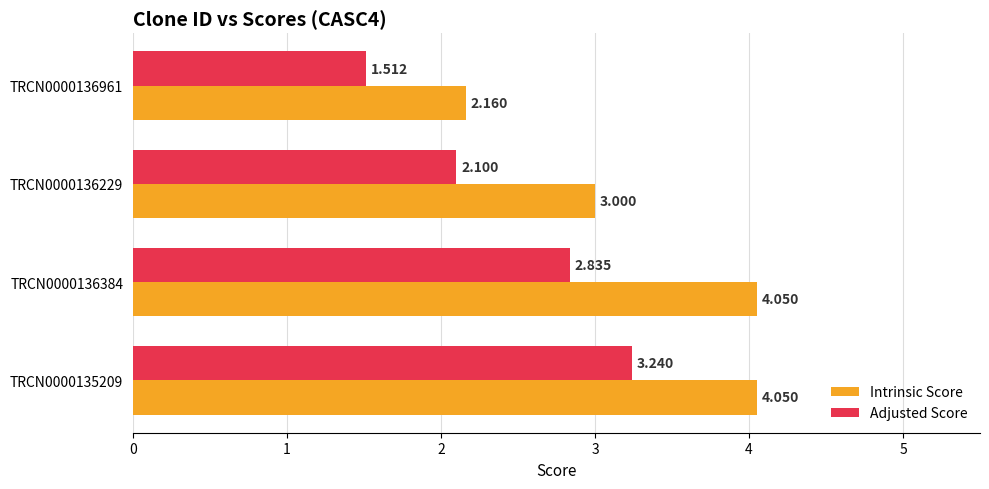

Which series has the largest total across all categories?

Intrinsic Score